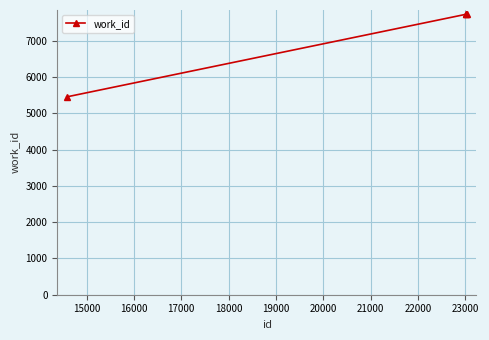

How many lines are shown in the chart?

1